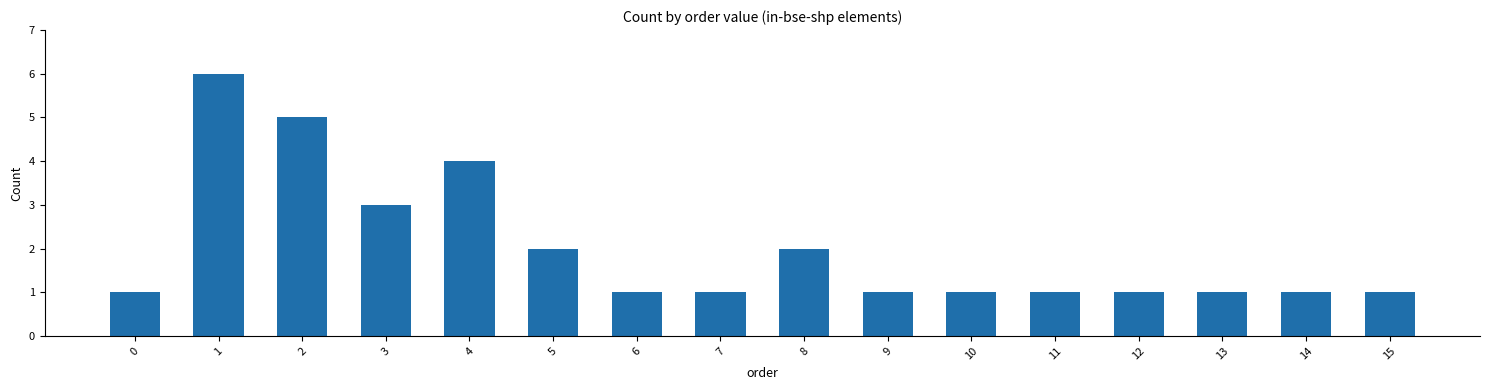

How many categories are shown in the chart?

16